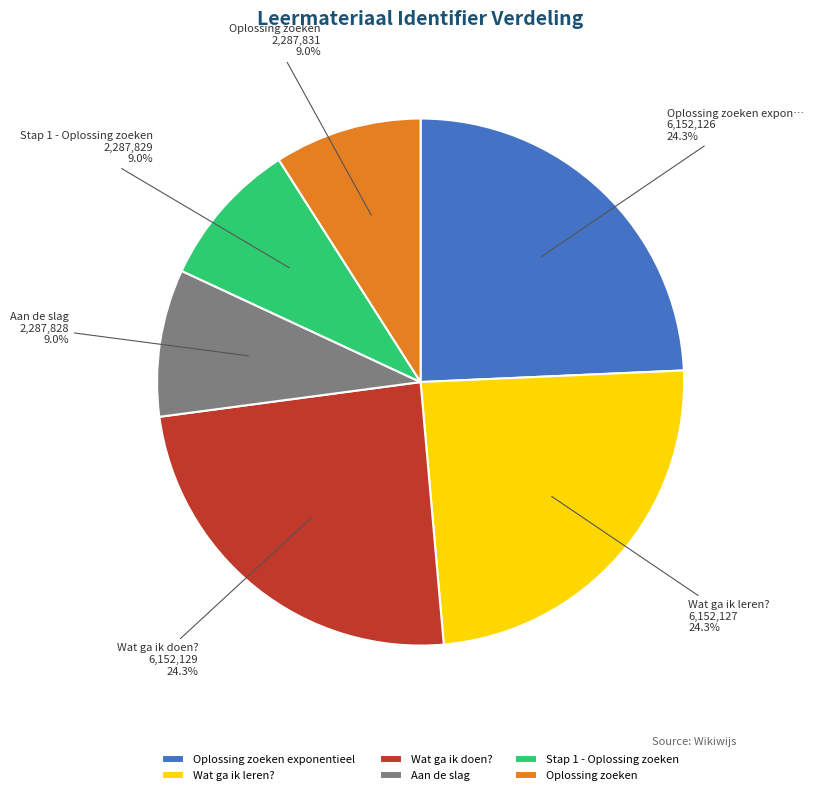

Is Wat ga ik leren? the majority of the pie?

No